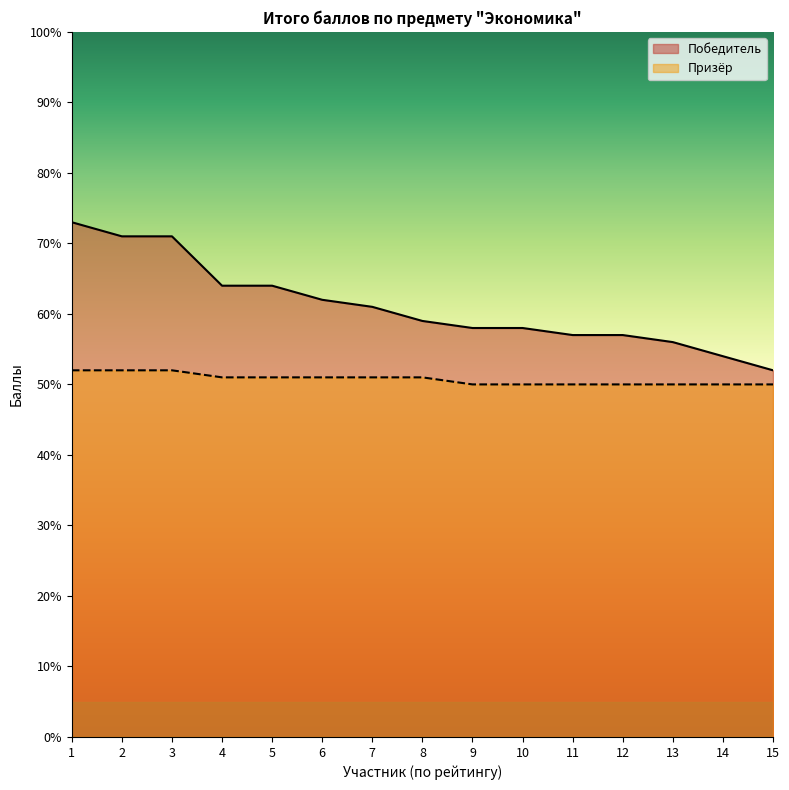

Which category has the highest value in the Призёр series?

1